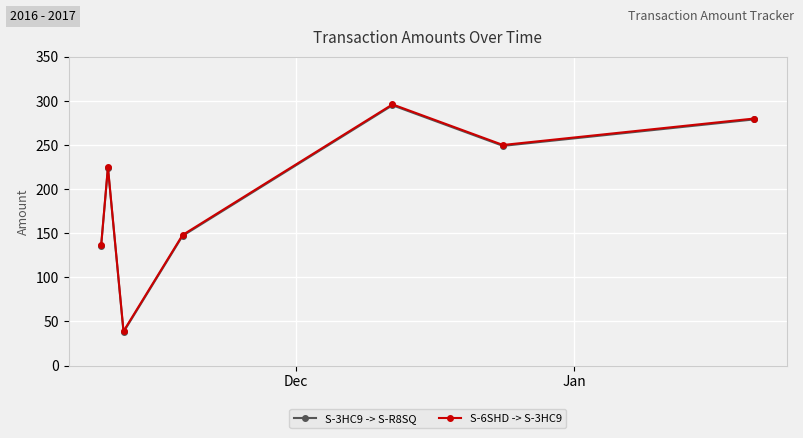

List the series in order of their overall mean, lowest first.

S-3HC9 -> S-R8SQ, S-6SHD -> S-3HC9